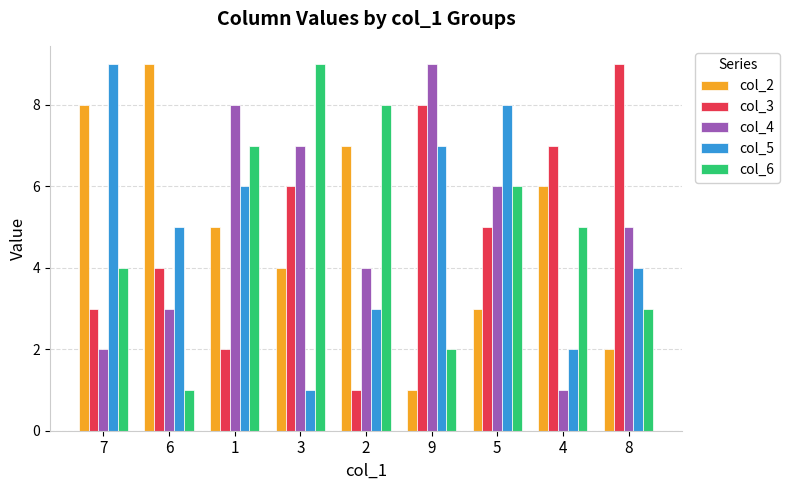

How many values in the col_3 series are below 5?

4